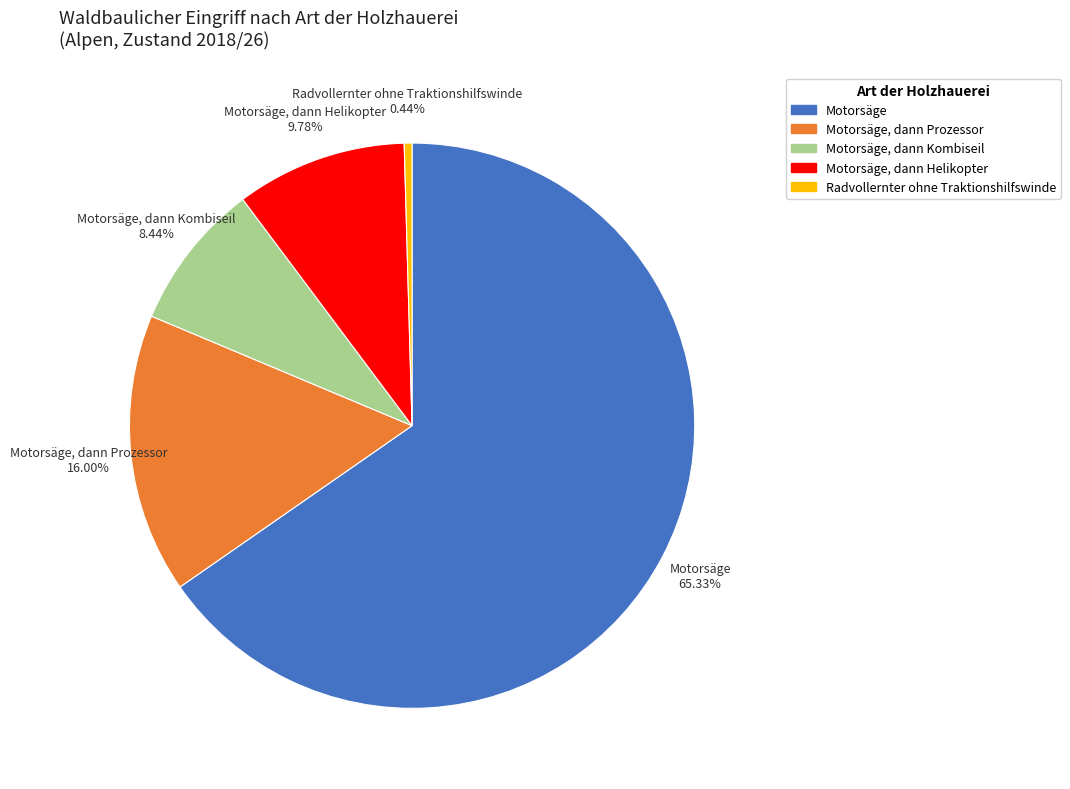

To the nearest percent, what portion does Motorsäge represent?

65%